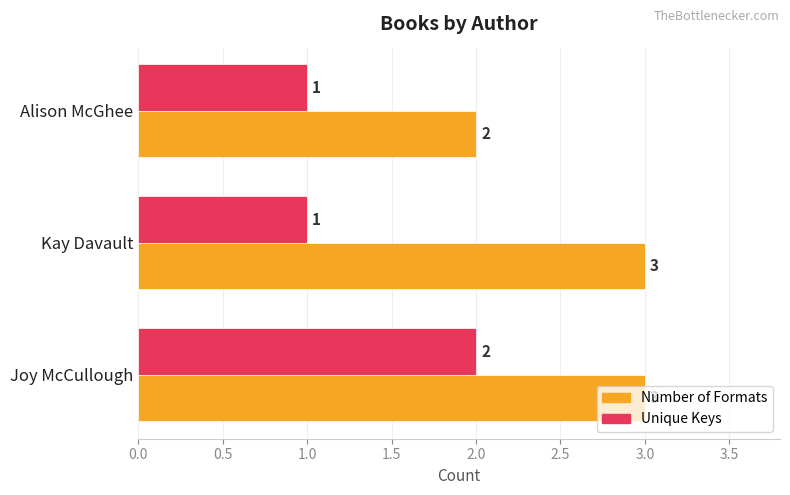

Is it true that Number of Formats equals 1 at Kay Davault?

False